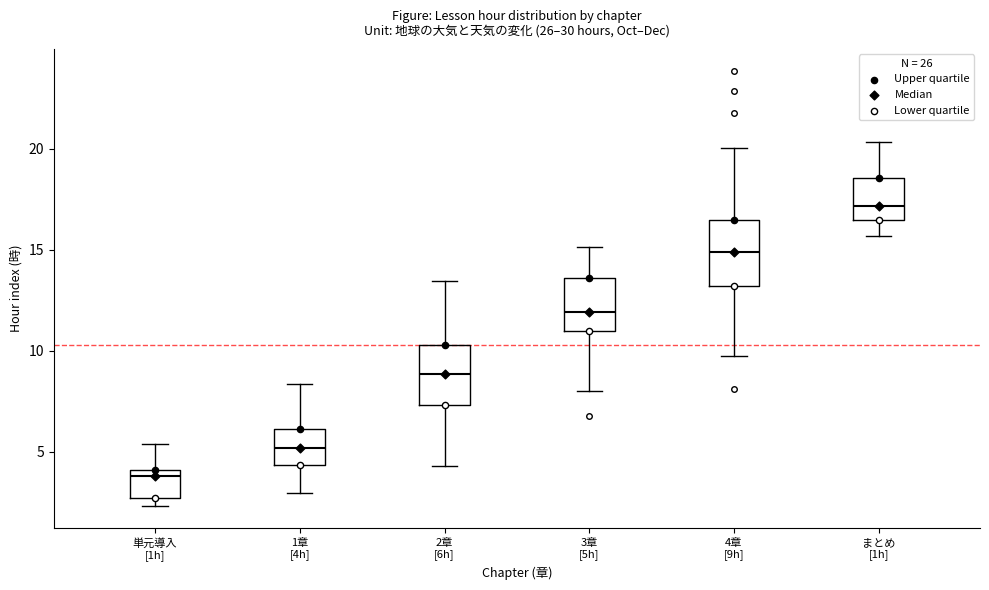

Reading left to right, transcribe this box plot: for each box, give where its median line is, the range the box spans, and where its two whiskers end, as read against the y-axis. The values are not printed on the chart, so give them approximately, as read against the axis.

単元導入 [1h]: median 4.0 (just below the box's upper edge), box 2.5 to 4.0, whiskers 2.5 (just below the box's lower edge) to 5.5
1章 [4h]: median 5.0, box 4.5 to 6.0, whiskers 3.0 to 8.5
2章 [6h]: median 9.0, box 7.5 to 10.5, whiskers 4.5 to 13.5
3章 [5h]: median 12.0, box 11.0 to 13.5, whiskers 8.0 to 15.0
4章 [9h]: median 15.0, box 13.0 to 16.5, whiskers 9.5 to 20.0
まとめ [1h]: median 17.0, box 16.5 to 18.5, whiskers 15.5 to 20.5